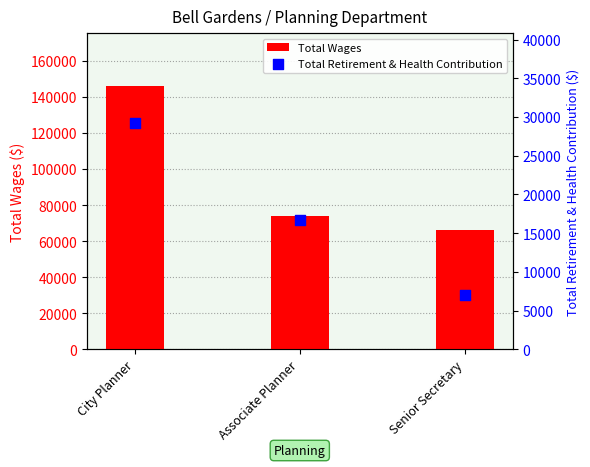

Which series contains the lowest Y value?

Total Retirement & Health Contribution